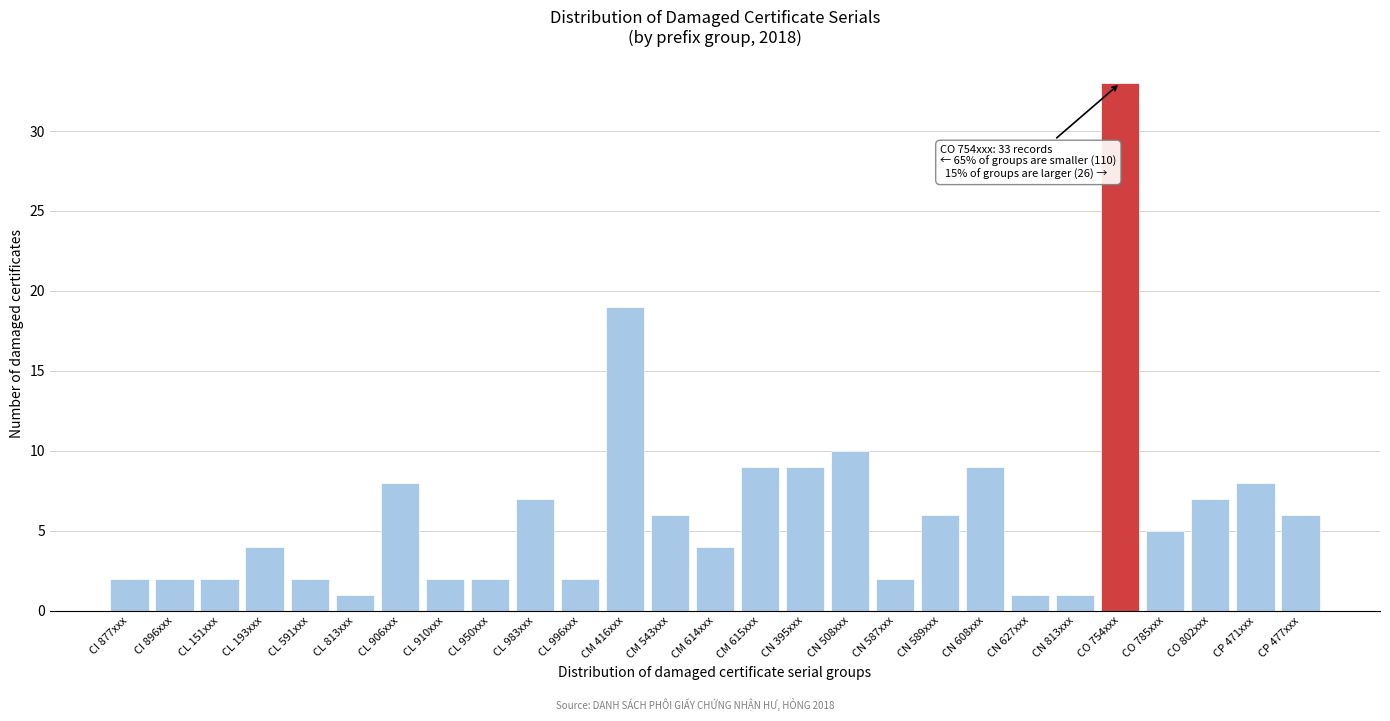

Reading left to right, extract all data points from this chart.

CI 877xxx=2	CI 896xxx=2	CL 151xxx=2	CL 193xxx=4	CL 591xxx=2	CL 813xxx=1	CL 906xxx=8	CL 910xxx=2	CL 950xxx=2	CL 983xxx=7	CL 996xxx=2	CM 416xxx=19	CM 543xxx=6	CM 614xxx=4	CM 615xxx=9	CN 395xxx=9	CN 508xxx=10	CN 587xxx=2	CN 589xxx=6	CN 608xxx=9	CN 627xxx=1	CN 813xxx=1	CO 754xxx=33	CO 785xxx=5	CO 802xxx=7	CP 471xxx=8	CP 477xxx=6